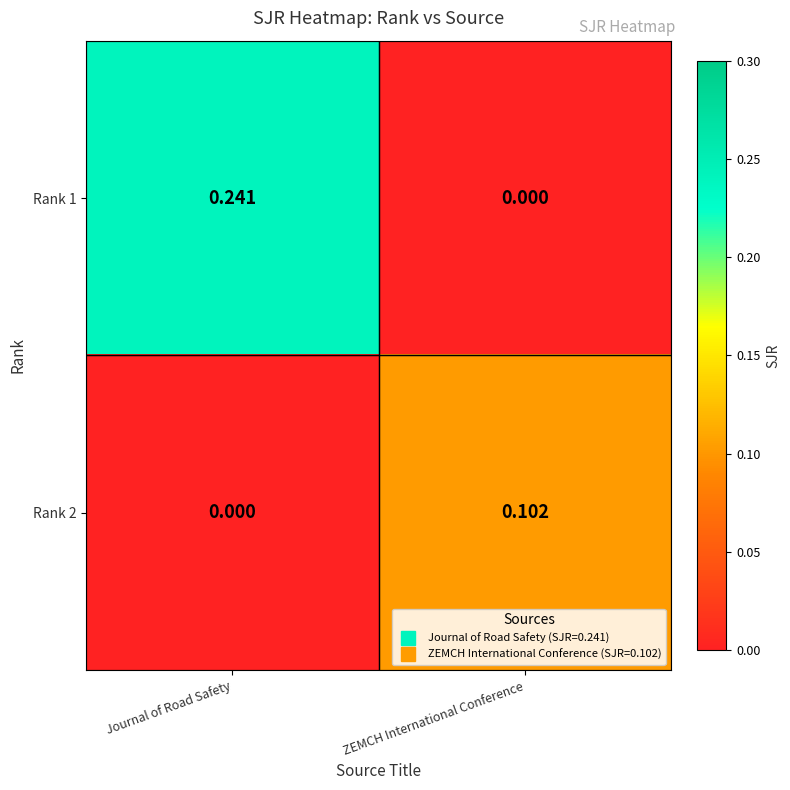

Is the value of Rank 1 at Journal of Road Safety greater than the value of Rank 2 at ZEMCH International Conference?

Yes